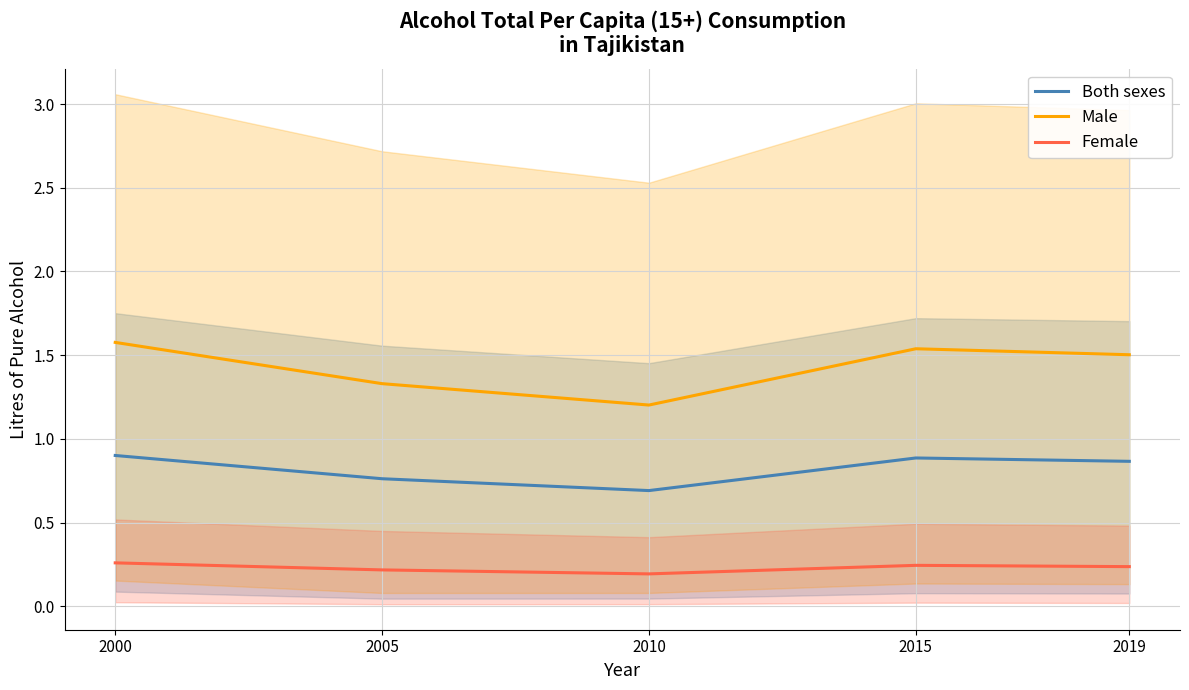

The value of Male at 2000 is 1.6. True or false?

True